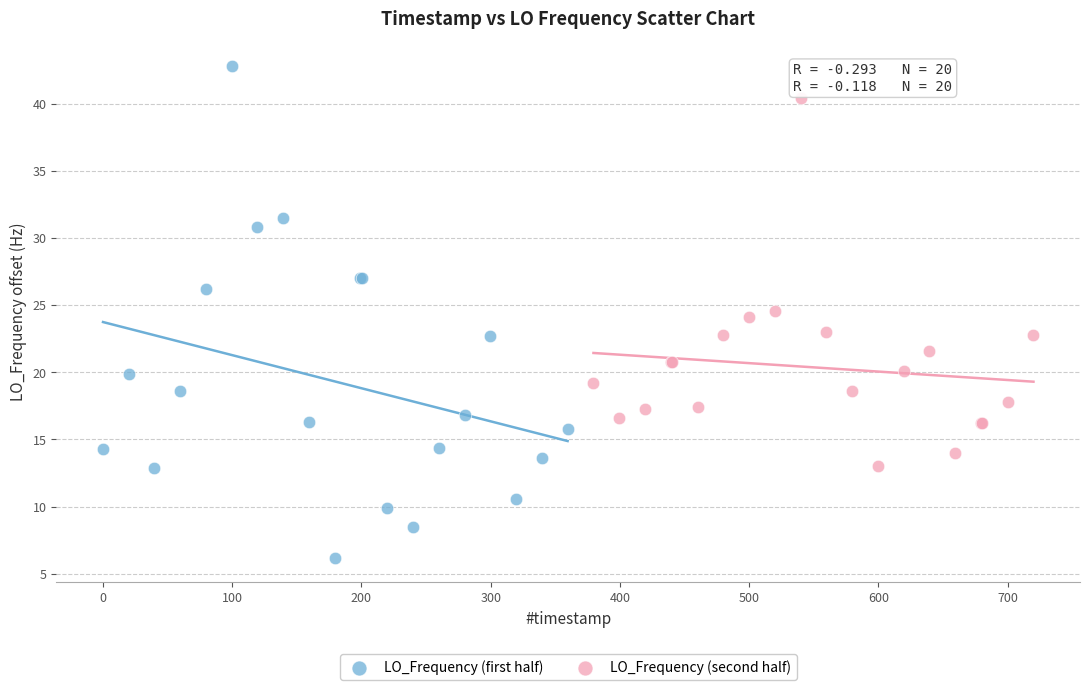

Which series reaches the maximum Y coordinate?

LO_Frequency (first half)